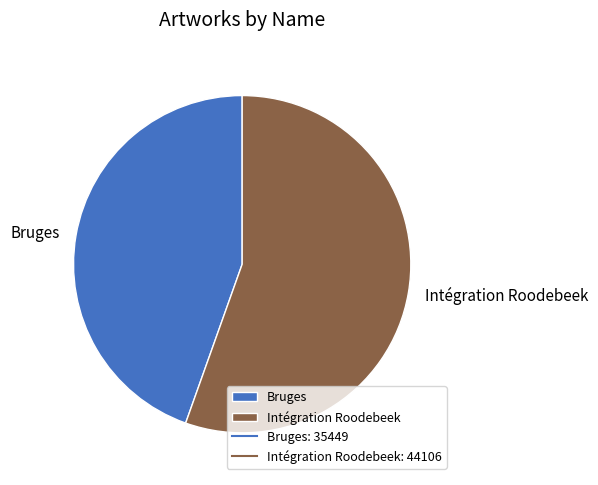

Is the sum of Bruges and Intégration Roodebeek greater than half?

Yes